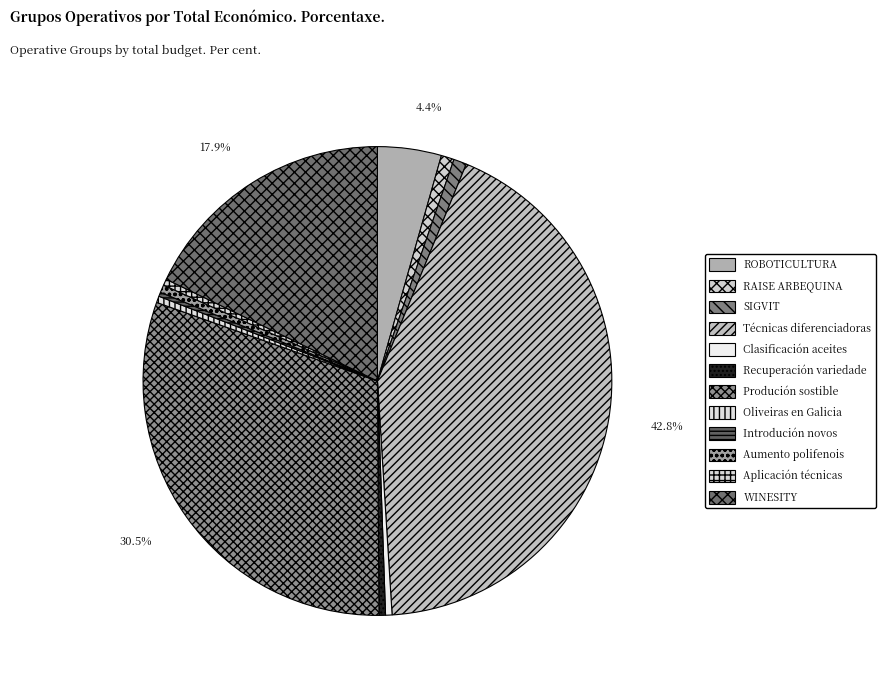

How many slices are in this pie chart?

12